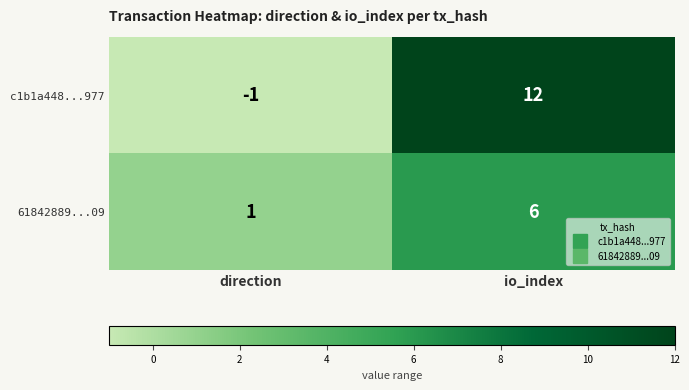

True or false: 61842889...09 has a value of 6 at io_index.

True